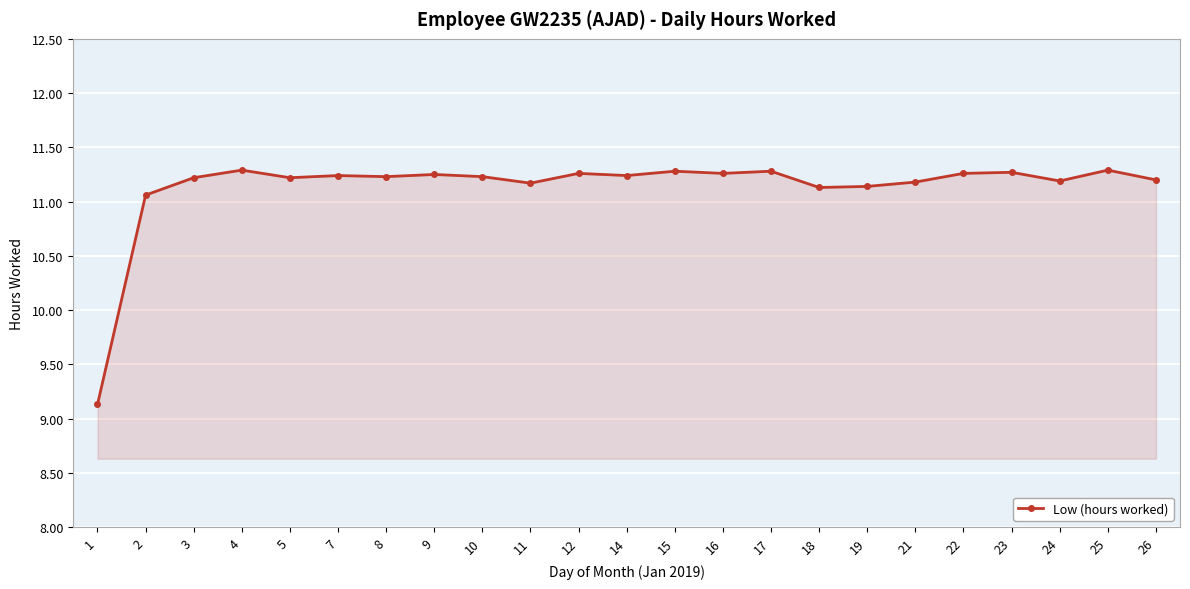

Between 5 and 19, which is larger?

5